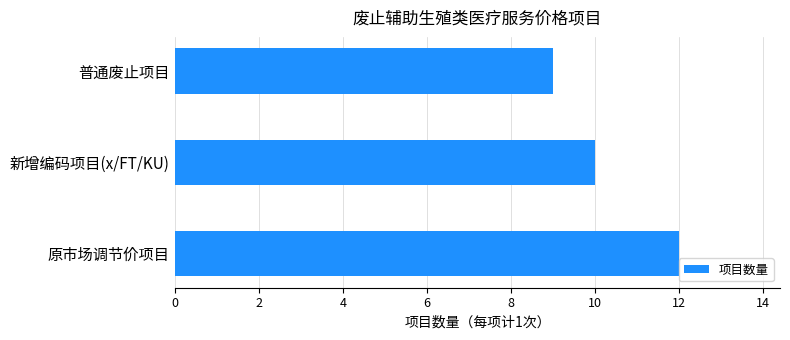

List the labels in order of value, smallest first.

普通废止项目, 新增编码项目(x/FT/KU), 原市场调节价项目